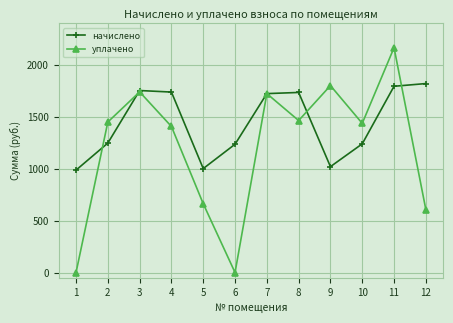

What is the value of the начислено point at the 9th from the left?

1019.3